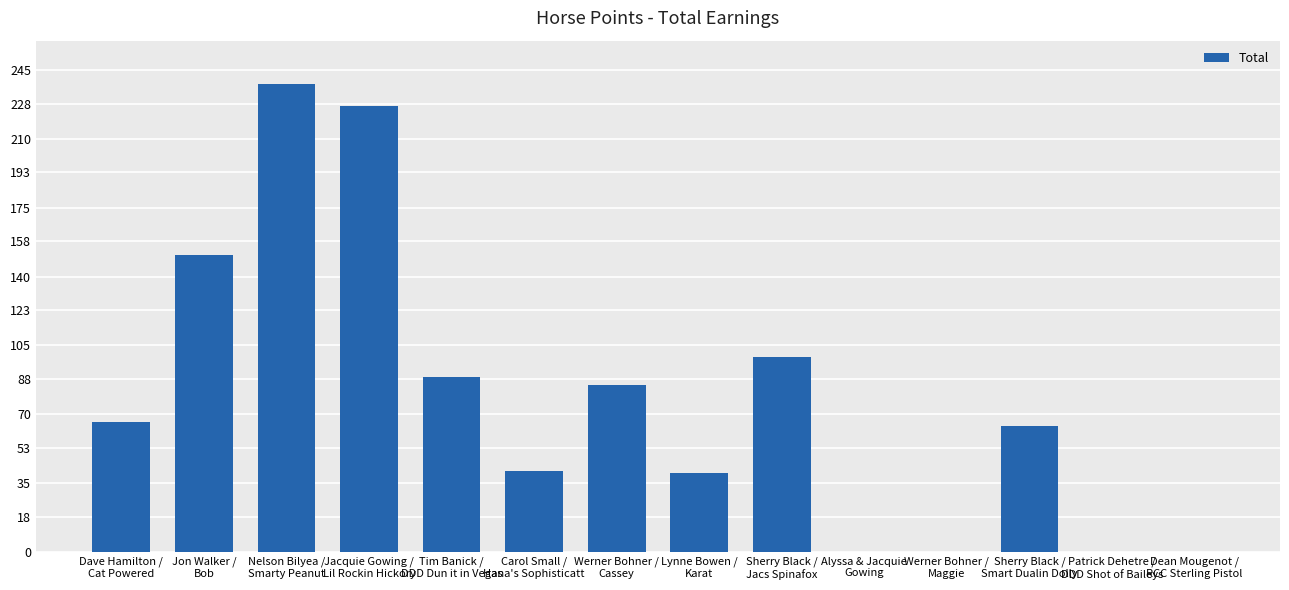

What is the sum of the values at Tim Banick /
DDD Dun it in Vegas and Alyssa & Jacquie
Gowing?

89